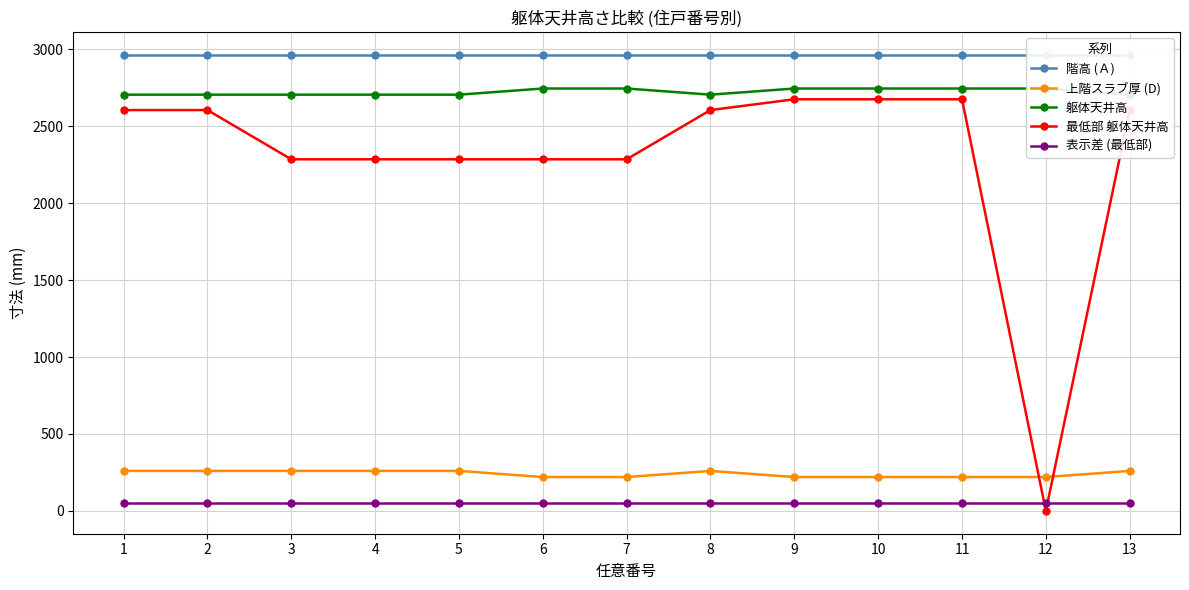

Where is 最低部 躯体天井高 nearest to the value 1337?

3